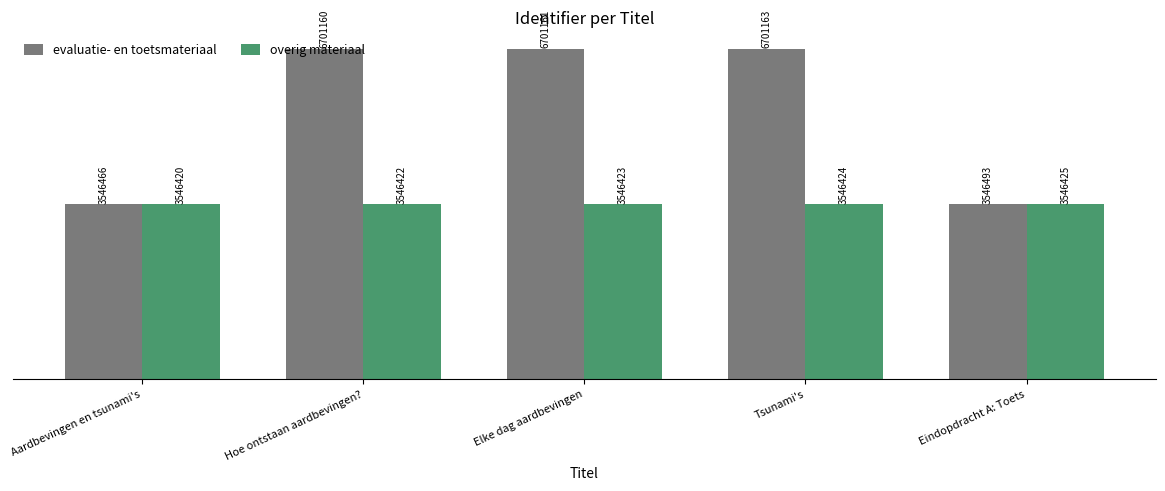

Are the bars grouped side by side (vs. stacked)?

Yes